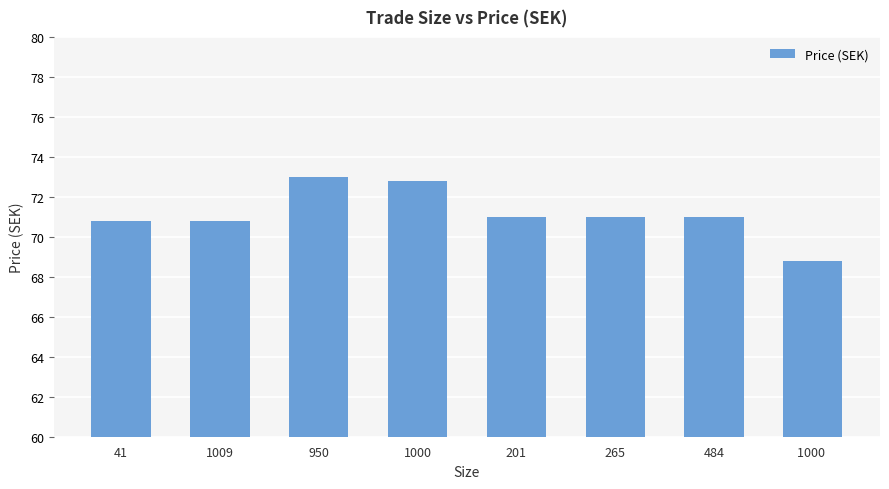

Is it true that the value at 1000  is 68.8?

True